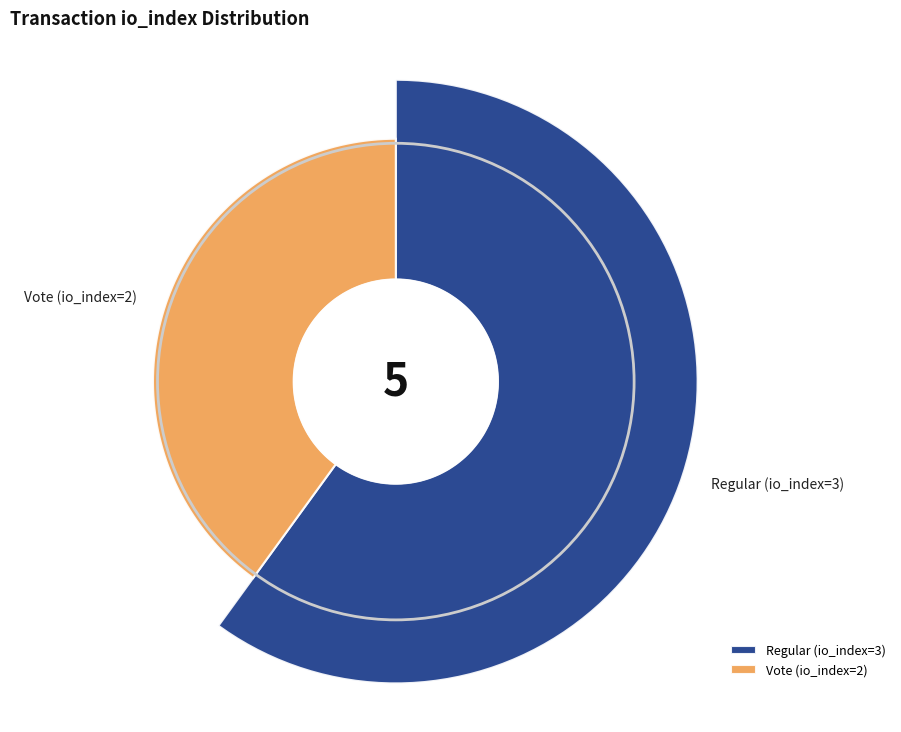

What percentage is NOT represented by Regular (io_index=3)?

40.0%